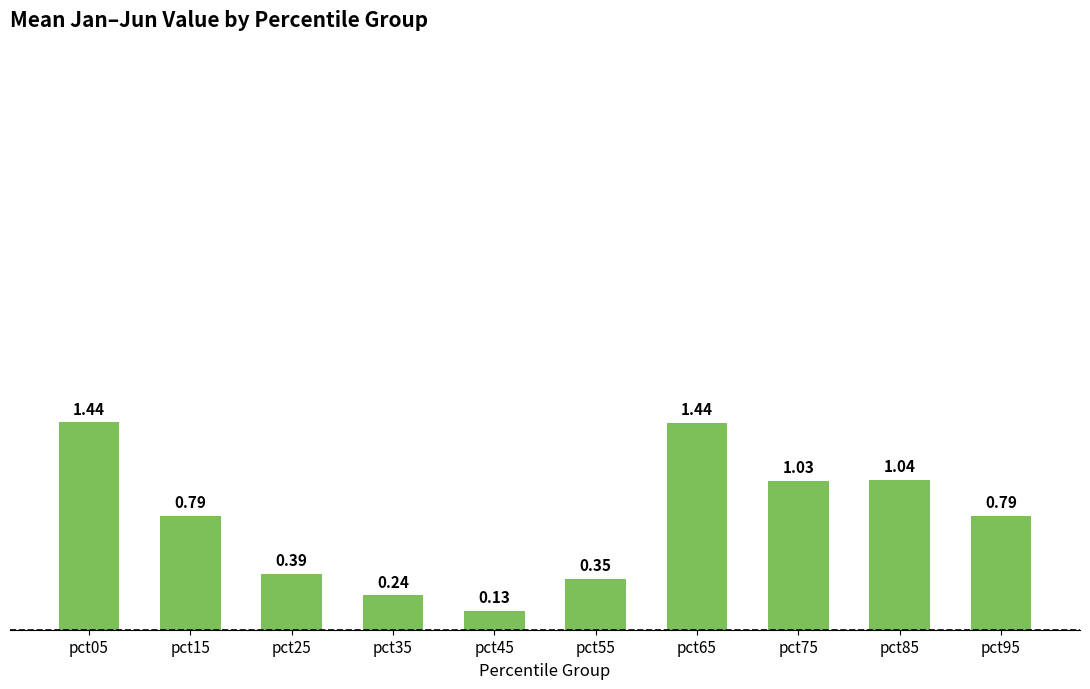

Between pct15 and pct05, which is larger?

pct05